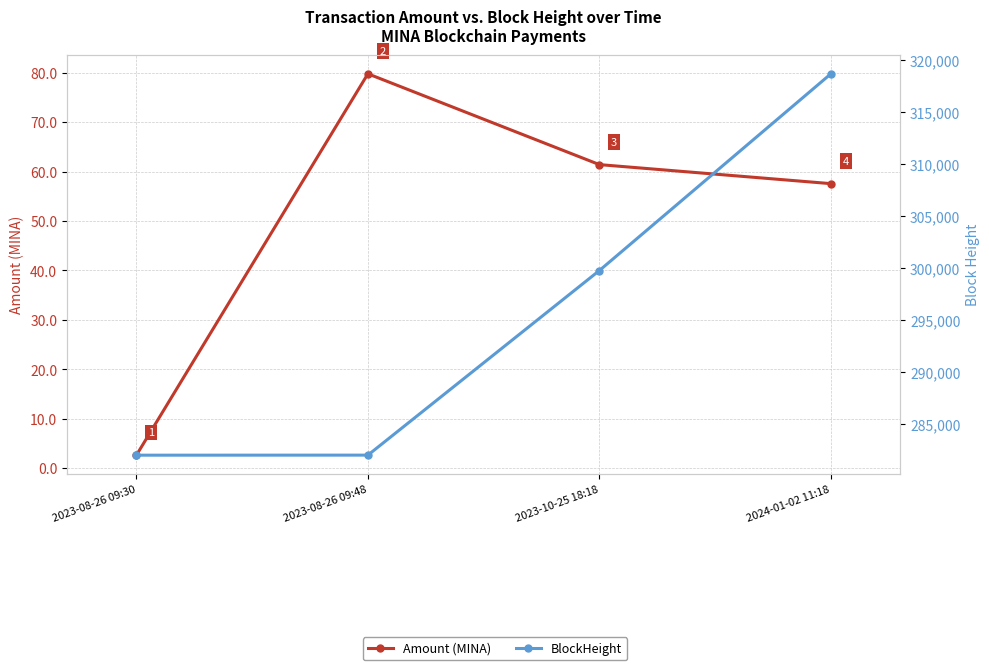

What are all the series names shown in the legend?

Amount (MINA), BlockHeight